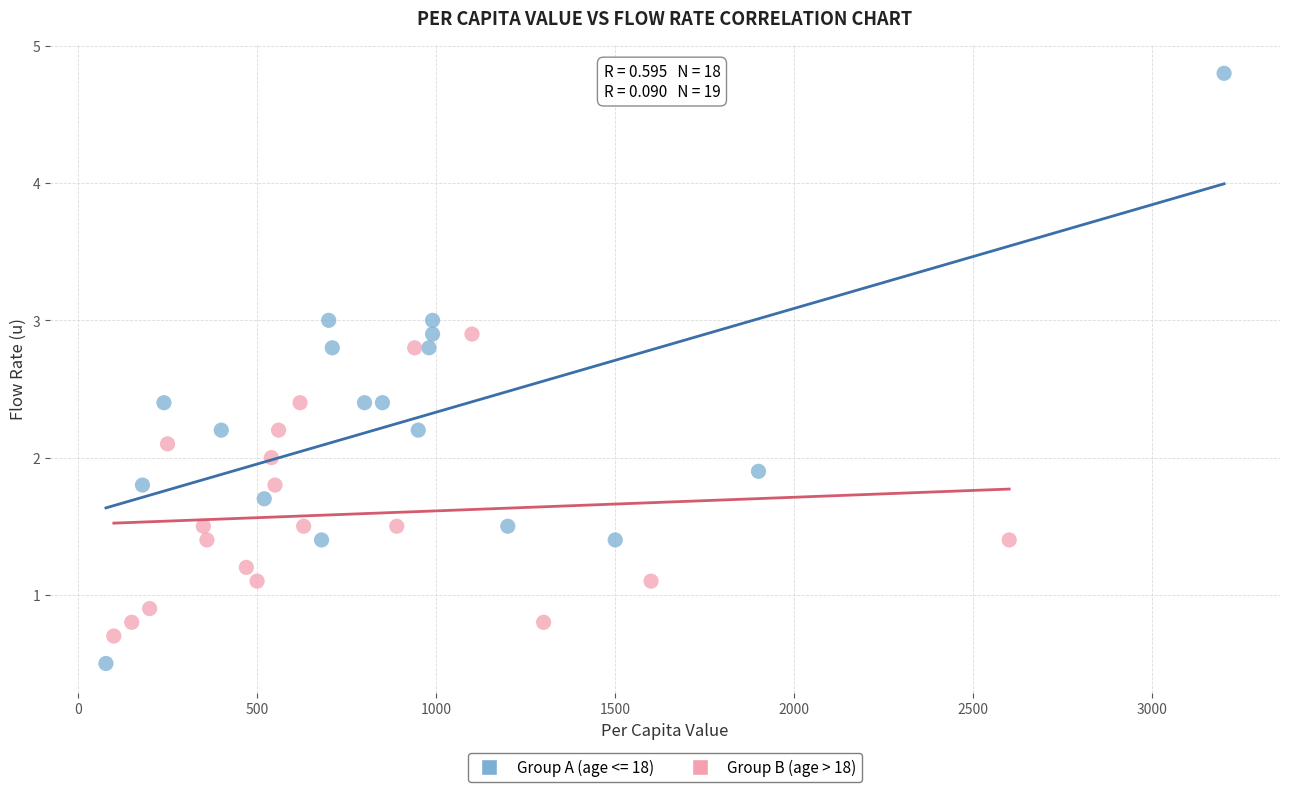

Which series contains the lowest Y value?

Group A (age <= 18)